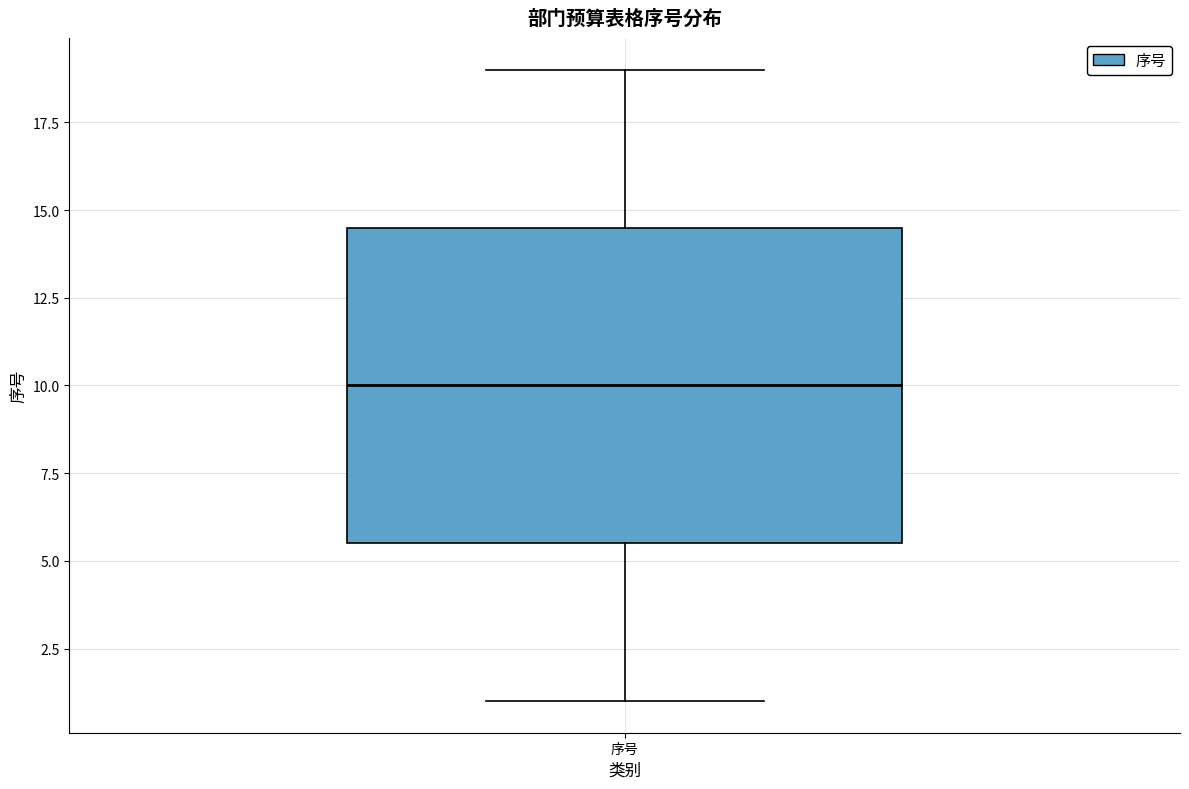

Where does the median line of the box for 序号 sit on the y-axis? The values are not printed on the chart, so give them approximately, as read against the axis.

10.0